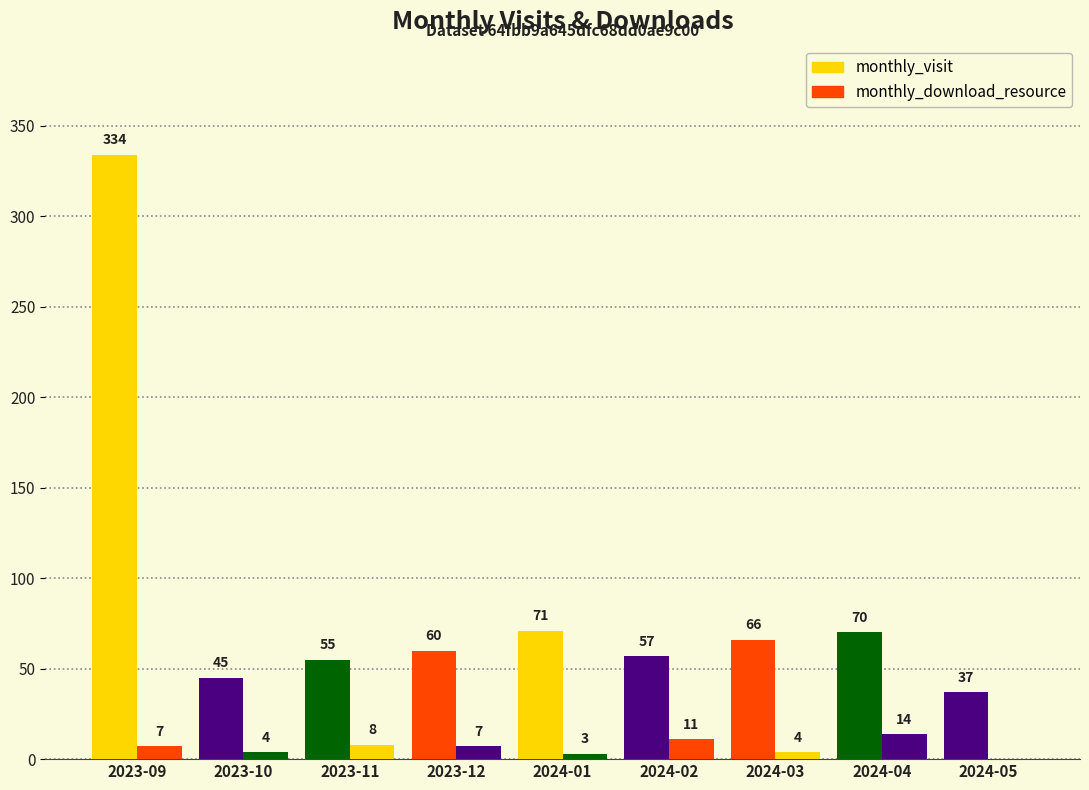

Where does the monthly_visit series first go above 60?

2023-09